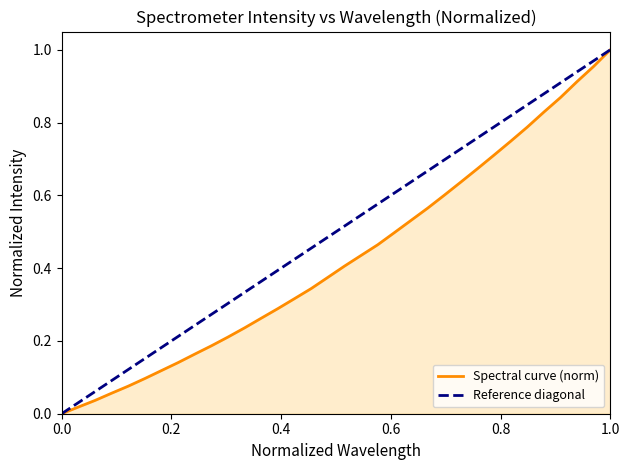

What is the value of the 28th point from the left?

0.7